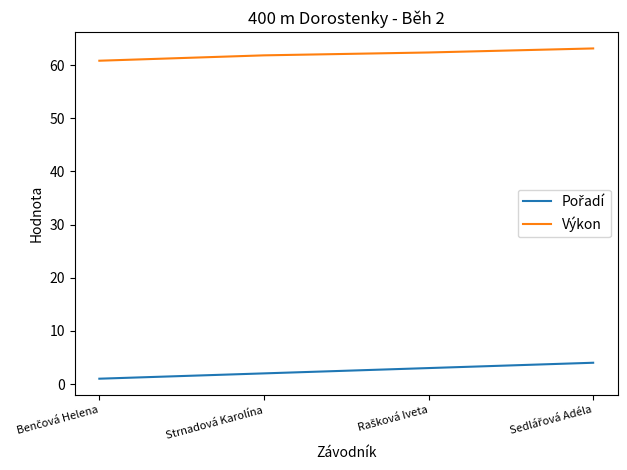

What position from the right is Strnadová Karolína?

3